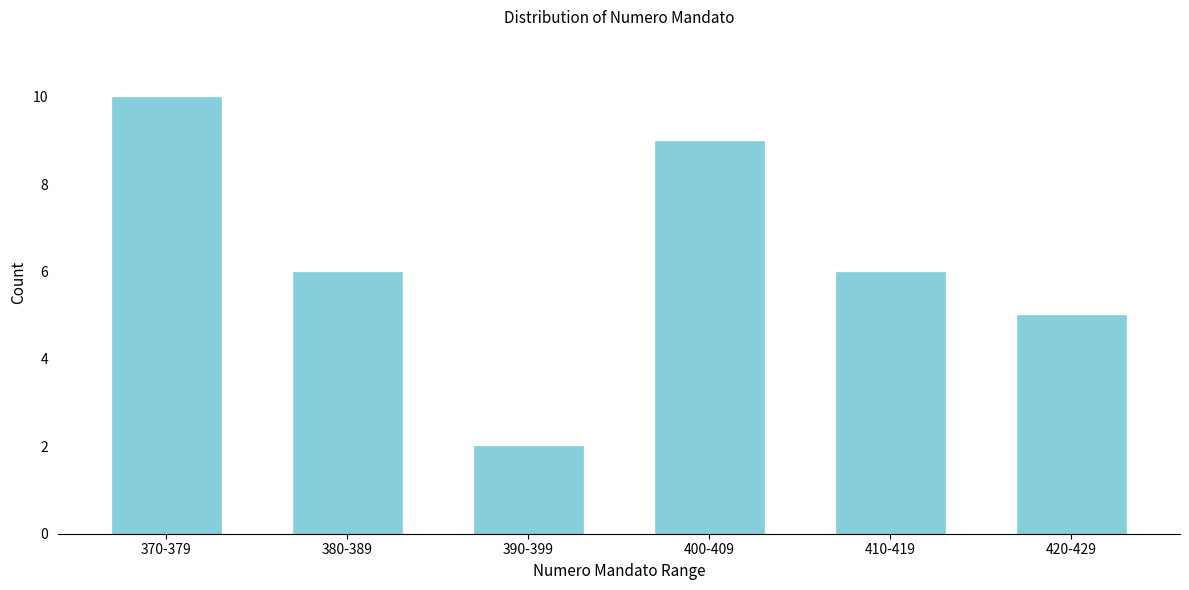

Reading left to right, extract all data points from this chart.

10	6	2	9	6	5